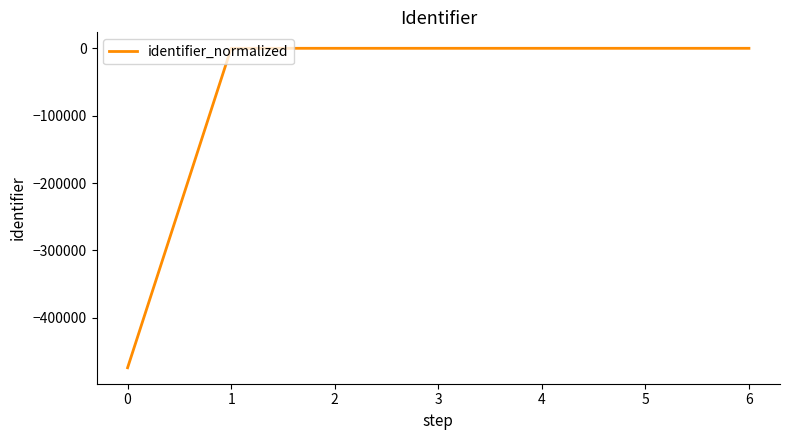

What is the smallest value displayed?

-474216.0